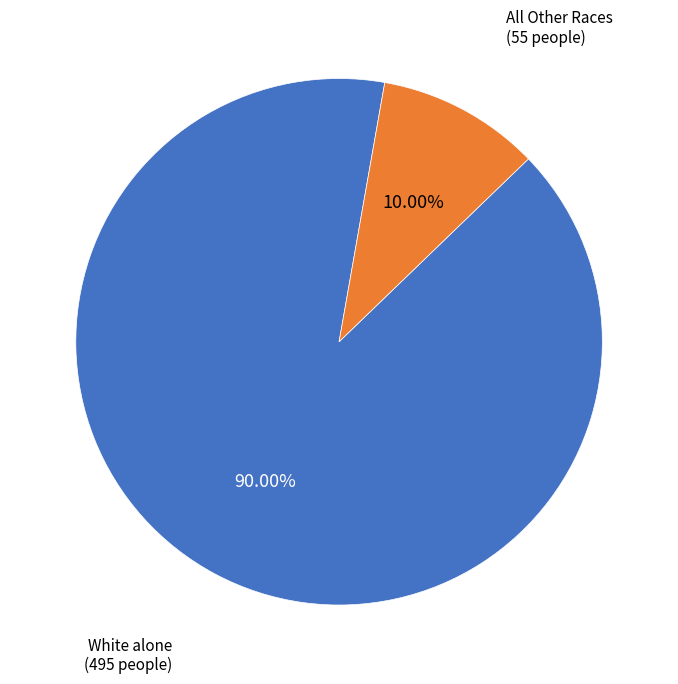

Does any single category account for the majority?

Yes